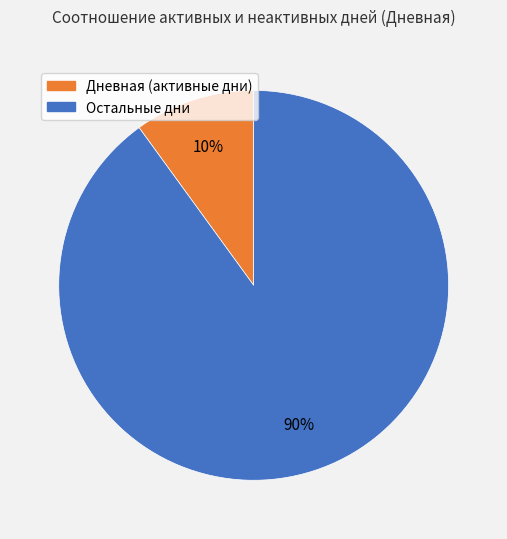

To the nearest percent, what is the difference between the largest and smallest slice percentages?

80%